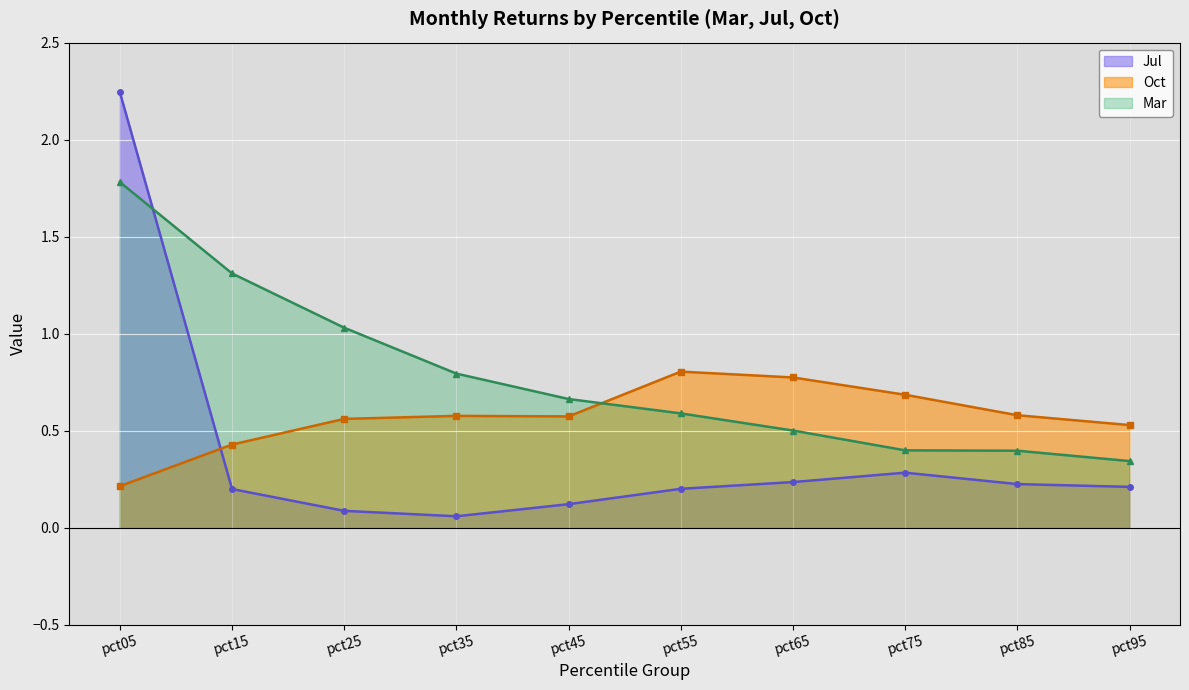

Where is Jul nearest to the value 1?

pct75